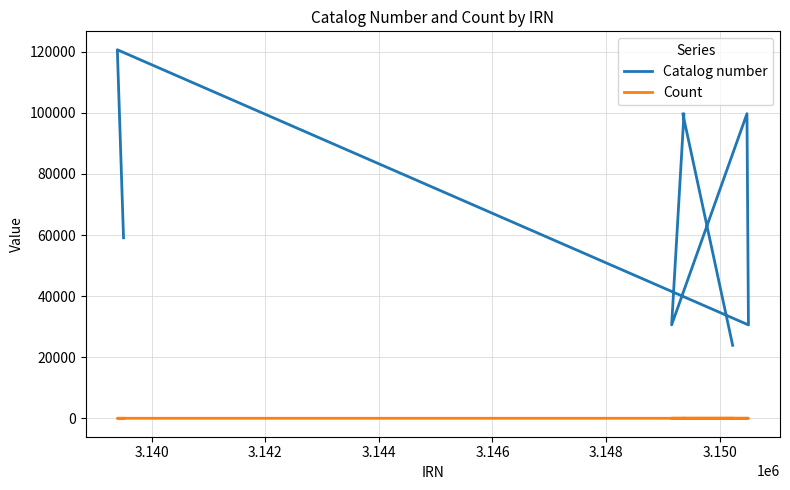

Is it true that Count equals 7 at 3.144?

True